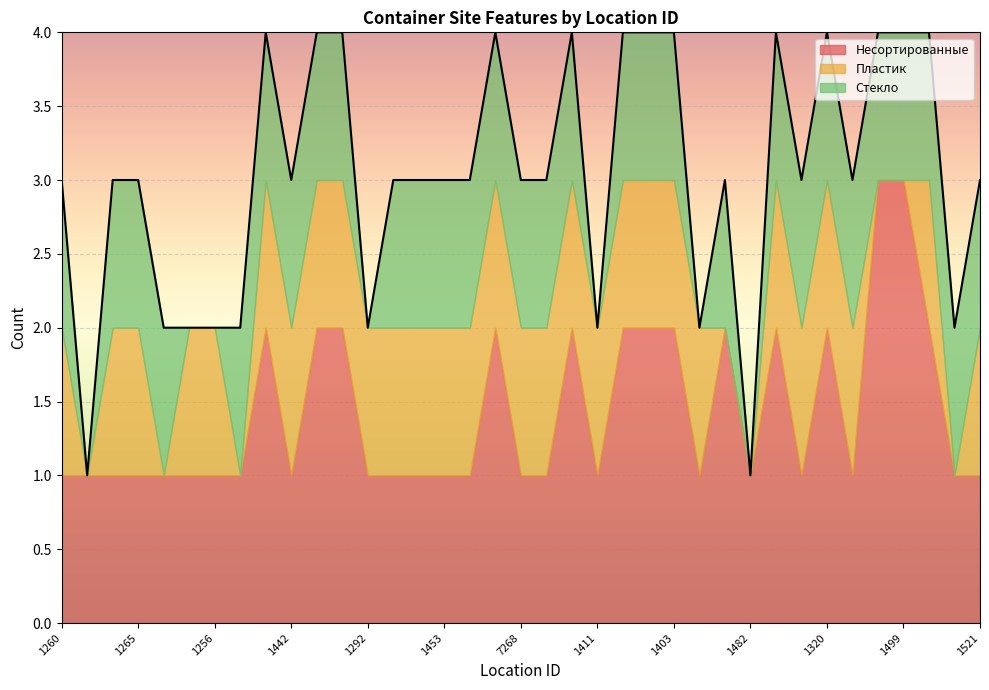

What is the value of the Пластик point at the 29th from the left?

1